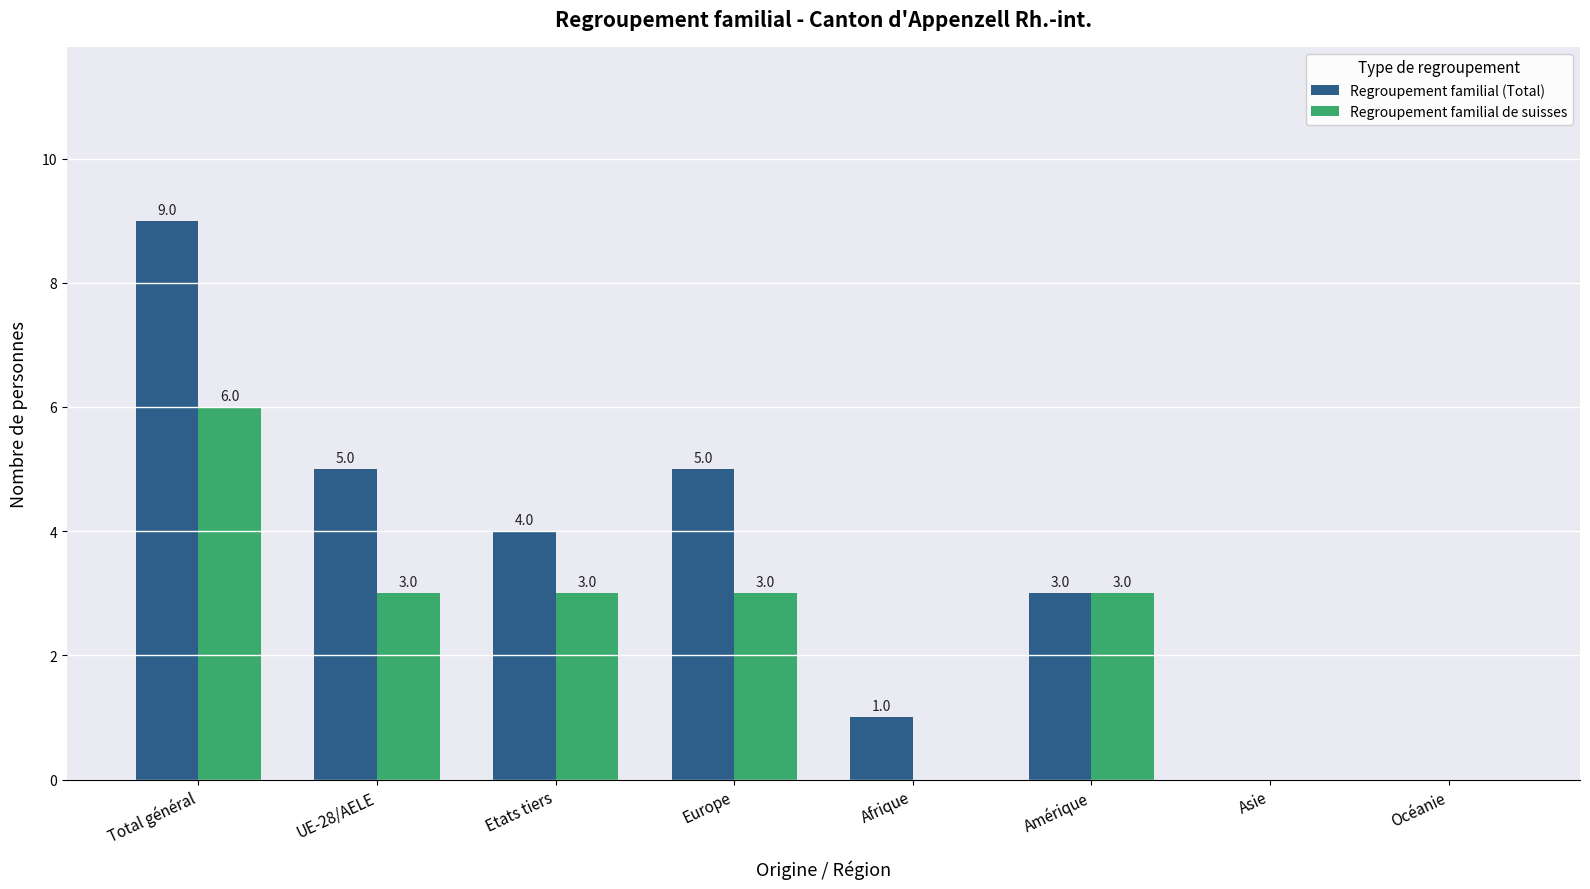

How many Regroupement familial (Total) values are between 1 and 5?

5